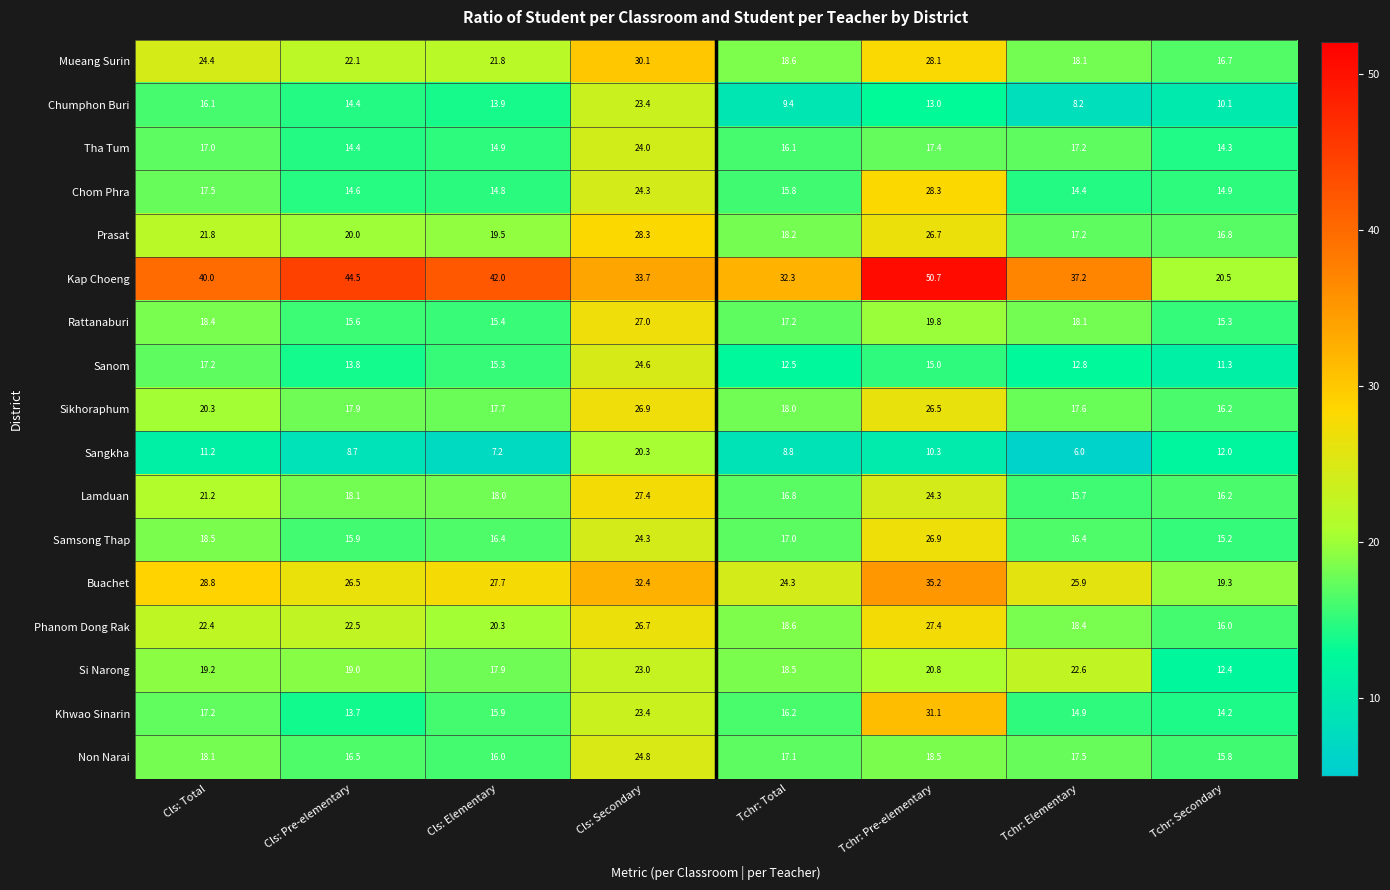

Where is Phanom Dong Rak nearest to the value 21?

Cls: Elementary